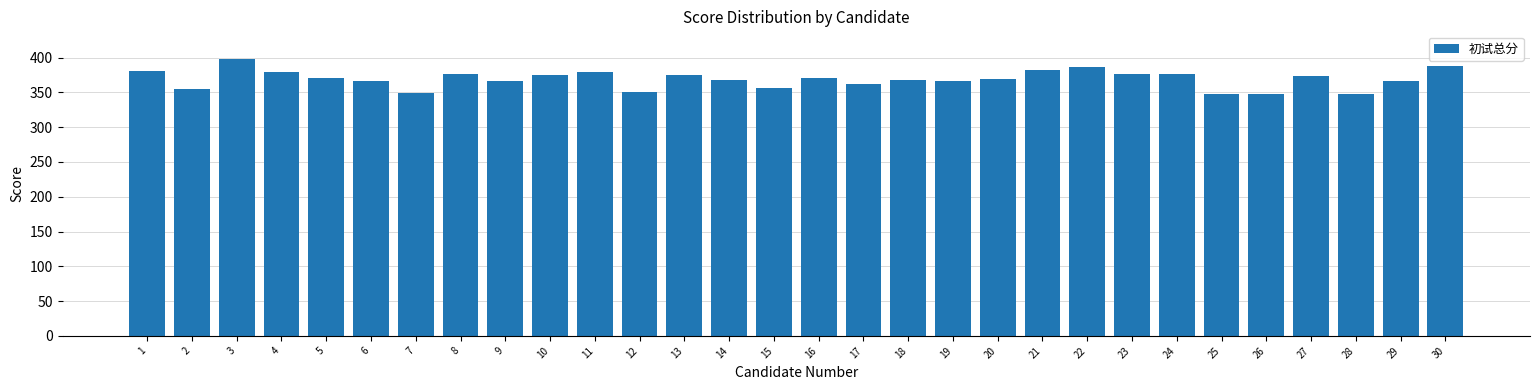

Between 7 and 29, which is larger?

29